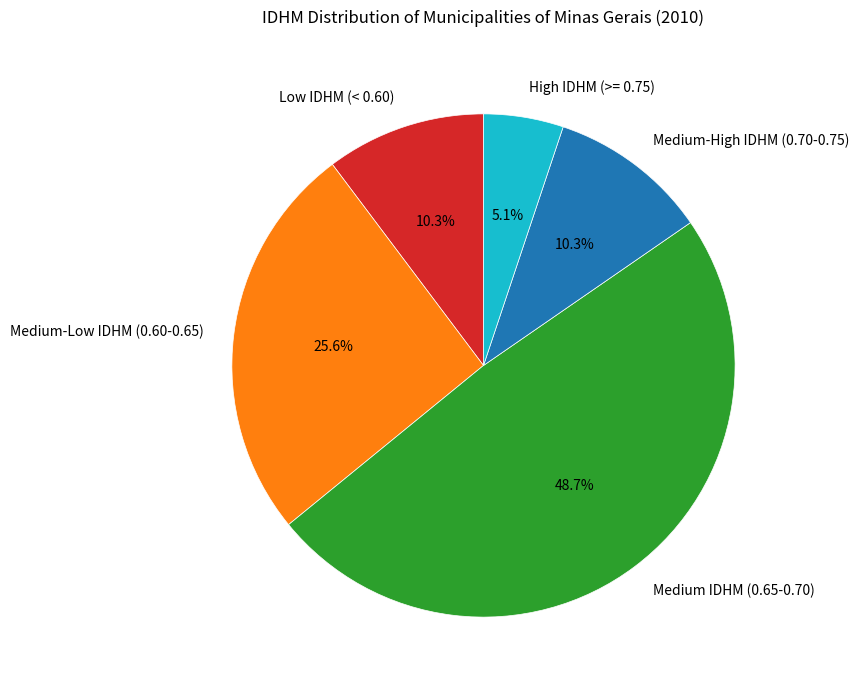

Which slice is the largest?

Medium IDHM (0.65-0.70)